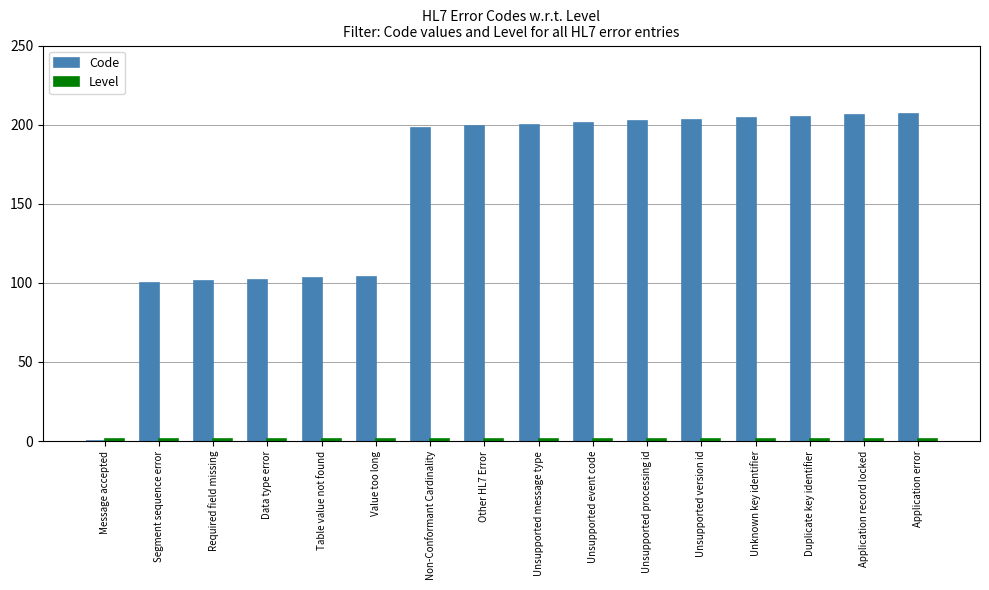

How many groups of bars are there?

16